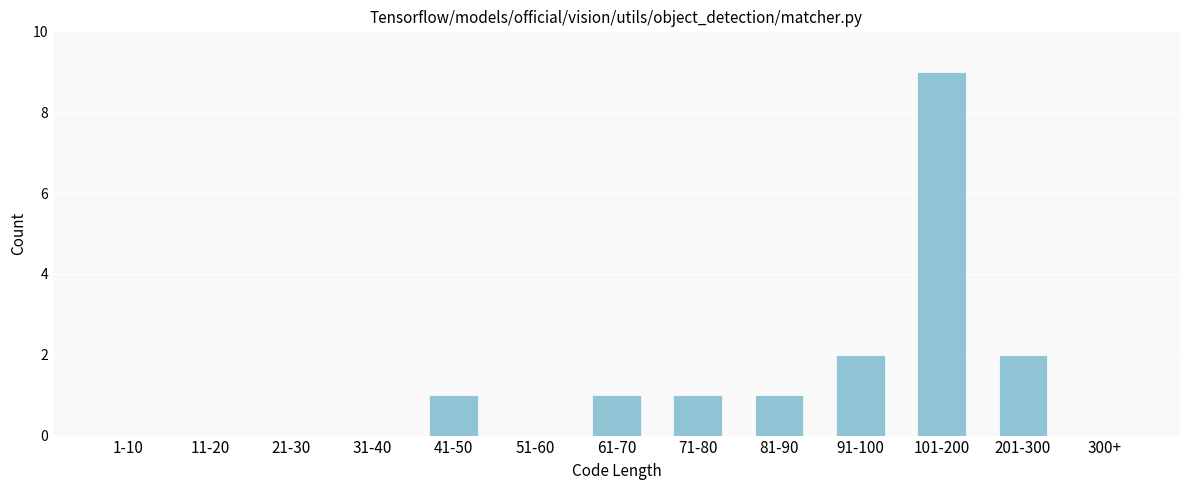

Reading left to right, extract all data points from this chart.

1-10=0	11-20=0	21-30=0	31-40=0	41-50=1	51-60=0	61-70=1	71-80=1	81-90=1	91-100=2	101-200=9	201-300=2	300+=0